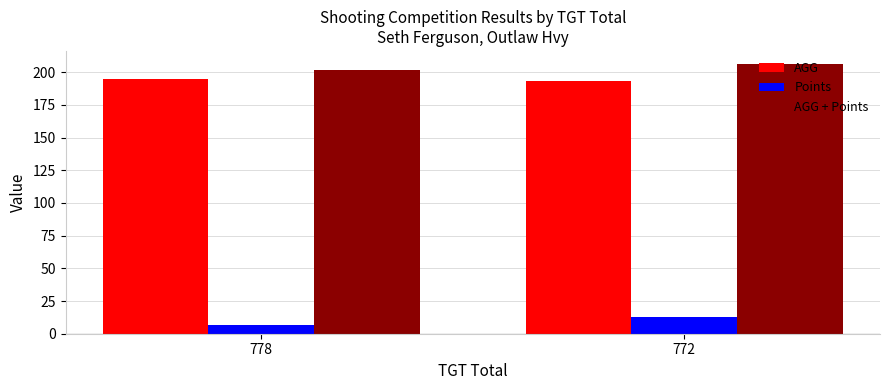

What is the sum of all AGG values?

387.5